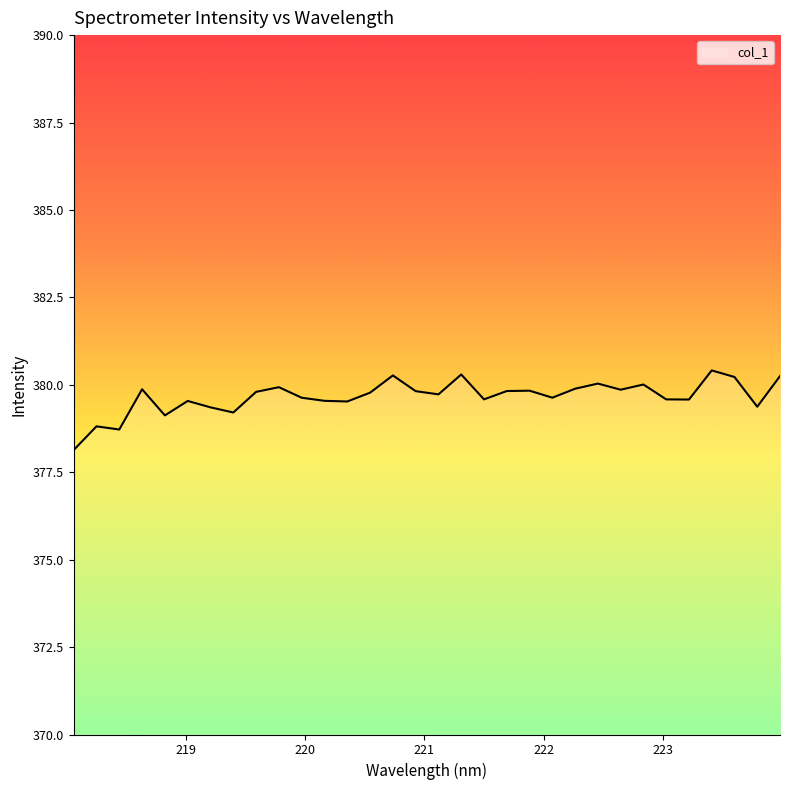

What is the minimum value shown in the chart?

378.1